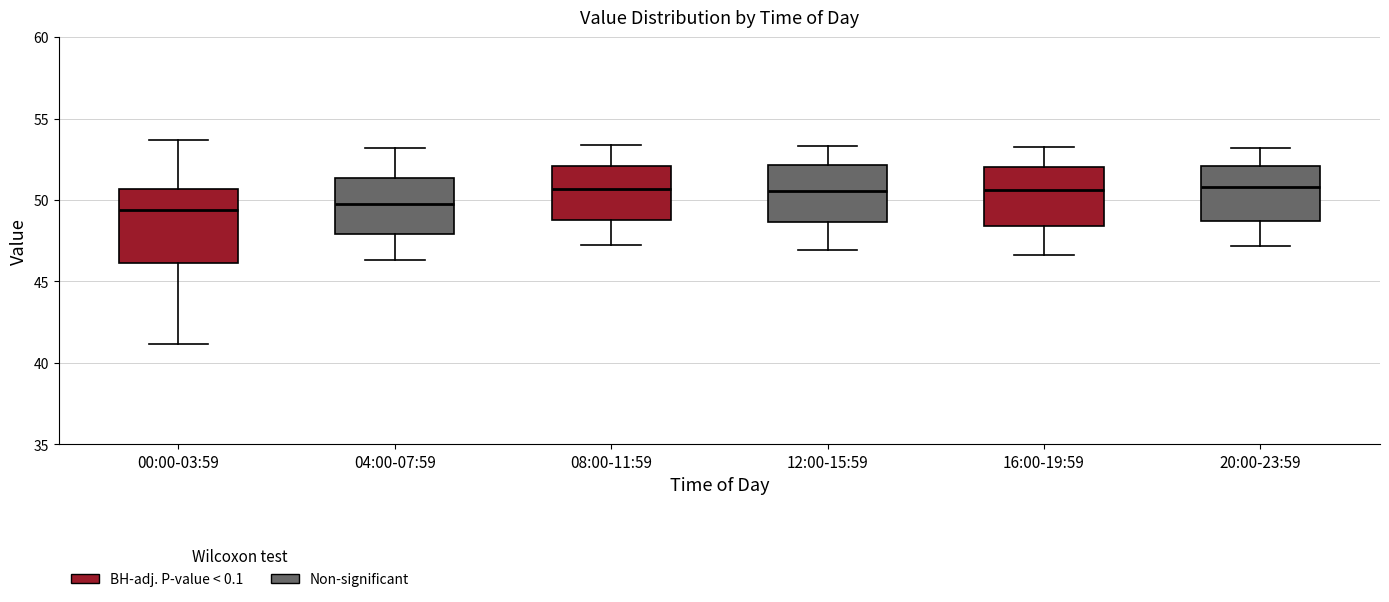

Reading left to right, read every box against the y-axis: the position of its median line, the range the box covers, and the ends of its whiskers. The values are not printed on the chart, so give them approximately, as read against the axis.

00:00-03:59: median 49.5, box 46.0 to 50.5, whiskers 41.0 to 53.5
04:00-07:59: median 50.0, box 48.0 to 51.5, whiskers 46.5 to 53.0
08:00-11:59: median 50.5, box 49.0 to 52.0, whiskers 47.5 to 53.5
12:00-15:59: median 50.5, box 48.5 to 52.0, whiskers 47.0 to 53.5
16:00-19:59: median 50.5, box 48.5 to 52.0, whiskers 46.5 to 53.5
20:00-23:59: median 51.0, box 48.5 to 52.0, whiskers 47.0 to 53.0